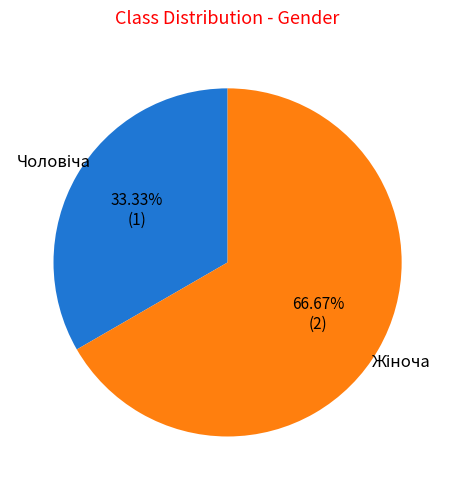

Is there any slice that represents more than half of the pie?

Yes